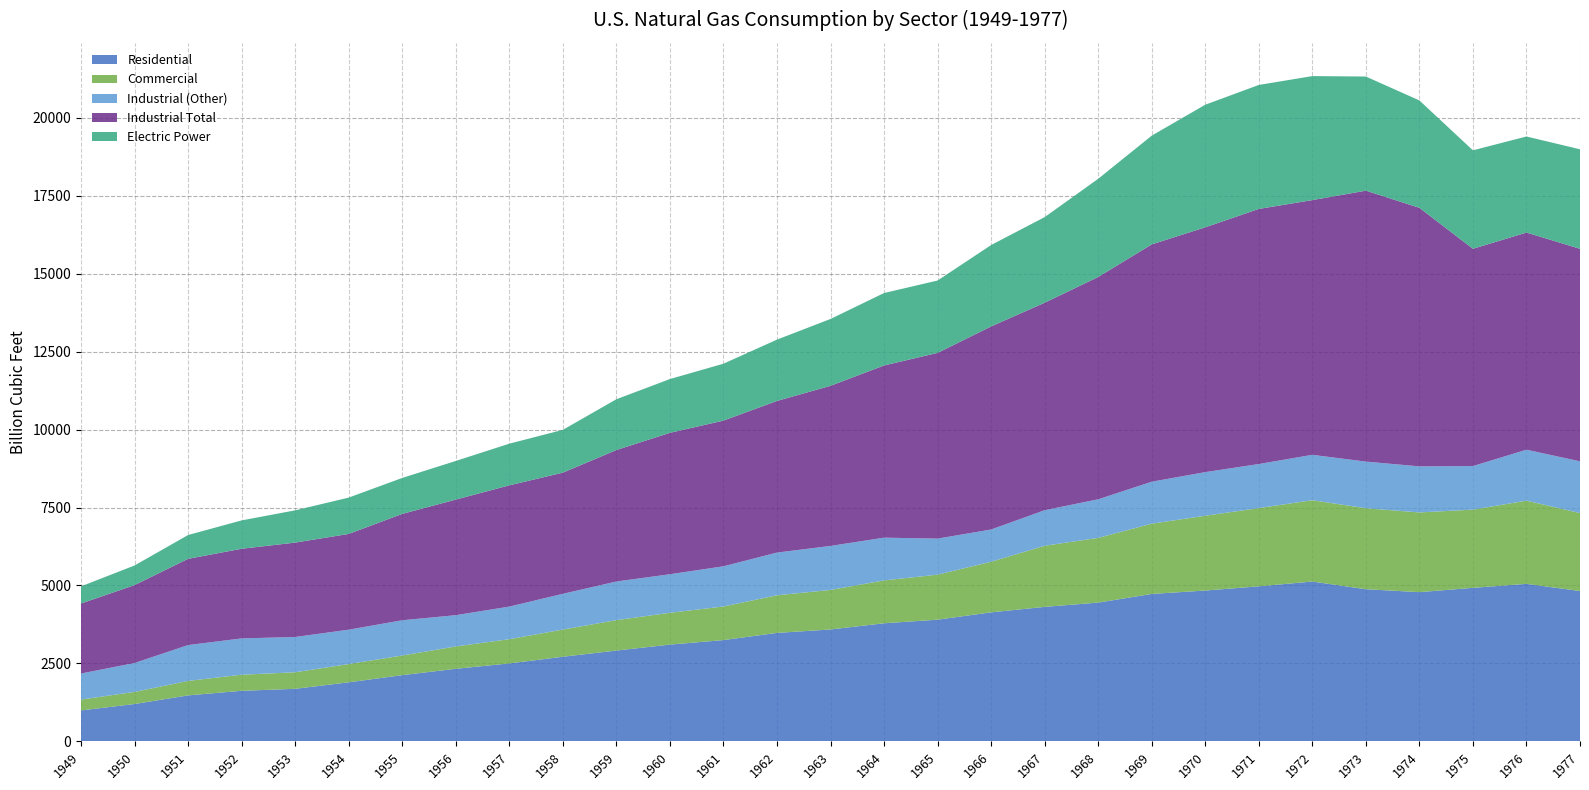

Reading right to left, what are all the values shown in this chart?

Residential: 4821.5	5051.4	4924.1	4786.1	4879.4	5126.0	4971.7	4837.4	4728.3	4450.4	4313.3	4138.3	3902.8	3787.3	3589.0	3478.6	3248.6	3103.2	2912.6	2714.3	2500.3	2327.6	2124.0	1894.2	1685.5	1622.0	1474.7	1198.4	992.5
Commercial: 2500.8	2667.7	2508.3	2555.6	2597.0	2608.0	2509.0	2398.5	2253.2	2075.7	1959.0	1622.7	1443.6	1374.7	1267.8	1206.7	1076.8	1020.2	975.1	871.8	775.9	716.9	629.2	585.0	530.6	515.7	464.3	387.8	347.8
Industrial (Other): 1659.1	1634.4	1396.3	1477.4	1495.9	1455.6	1413.7	1398.8	1345.6	1237.1	1141.0	1033.4	1156.2	1370.8	1411.1	1369.5	1288.8	1236.8	1238.9	1146.1	1046.1	1002.5	1131.0	1102.5	1131.0	1164.6	1149.5	927.6	835.3
Industrial Total: 6815.3	6963.9	6968.3	8291.8	8688.7	8168.9	8180.5	7850.7	7610.5	7130.0	6653.0	6512.7	5955.4	5522.5	5134.1	4863.3	4672.4	4534.5	4216.7	3885.4	3888.5	3706.6	3411.0	3070.7	3027.5	2874.8	2765.3	2498.3	2245.4
Electric Power: 3191.2	3080.9	3157.7	3443.4	3660.2	3976.9	3976.0	3931.9	3487.6	3147.9	2746.4	2609.9	2321.1	2322.9	2144.5	1966.0	1825.1	1724.8	1628.5	1372.9	1336.1	1239.3	1153.3	1165.5	1034.3	910.1	763.9	628.9	550.1